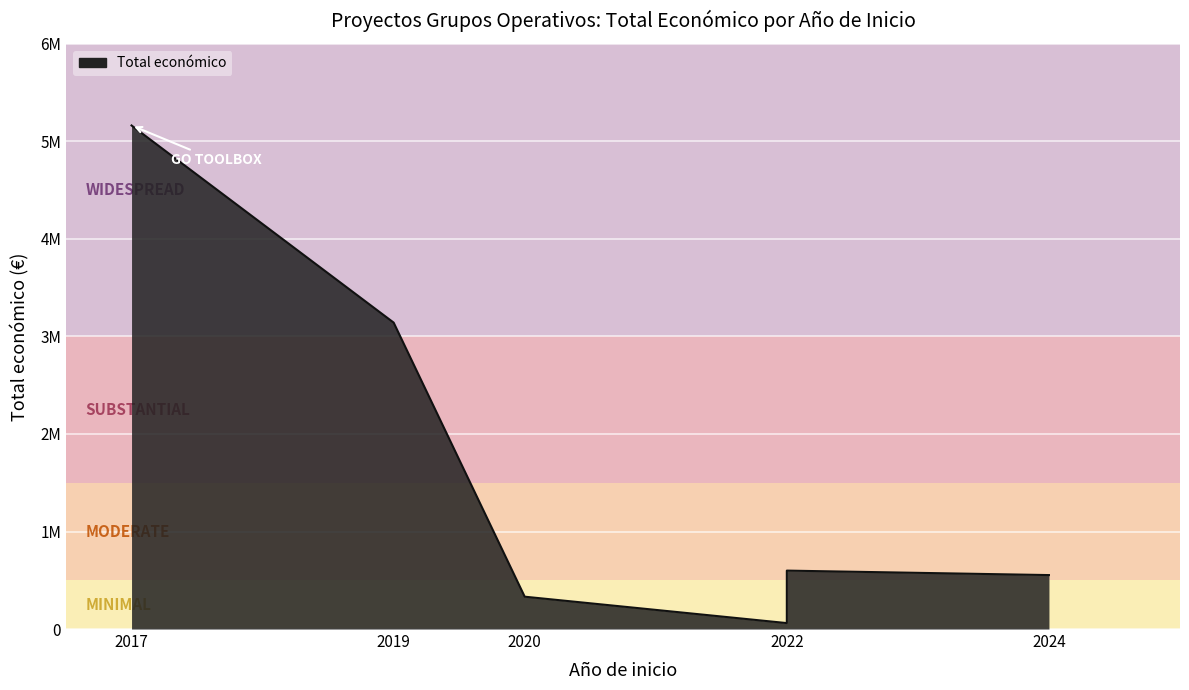

Which label corresponds to the smallest value in the chart?

2022